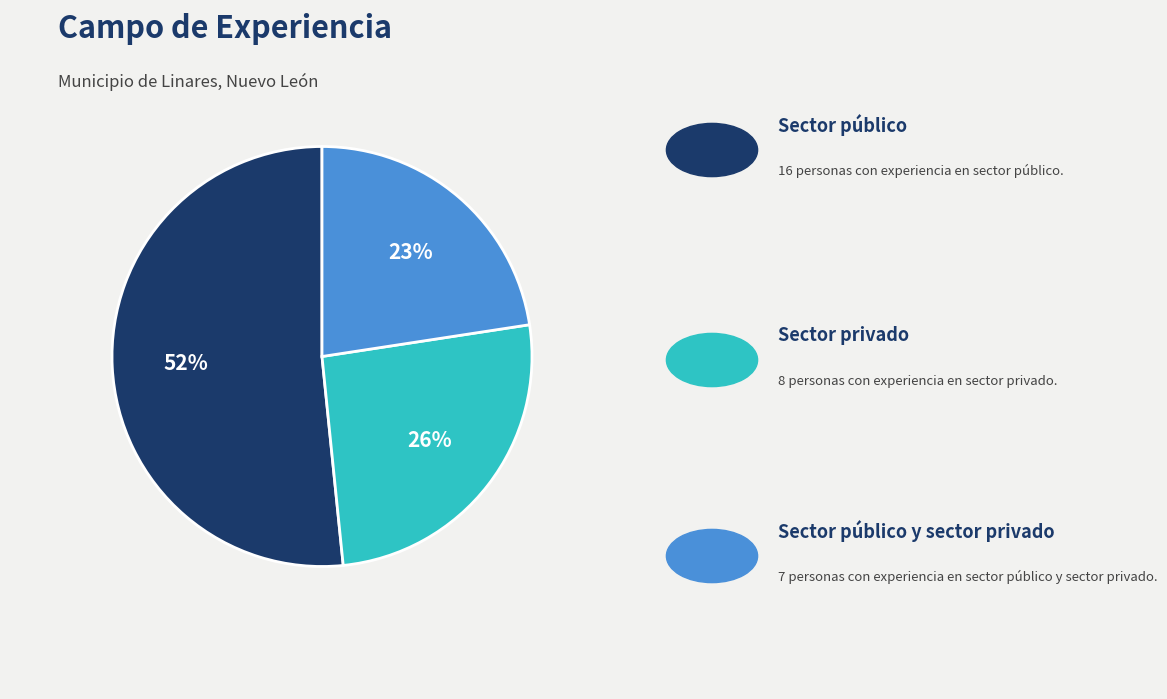

Is there a majority slice in this chart?

Yes